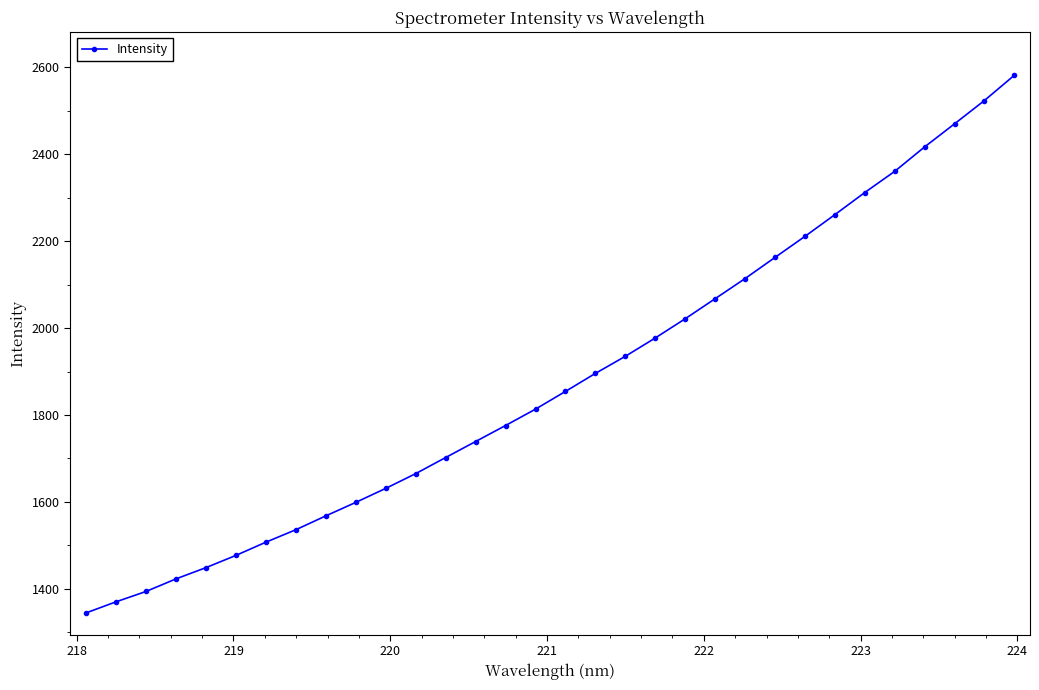

What is the sum of all values?

60162.0